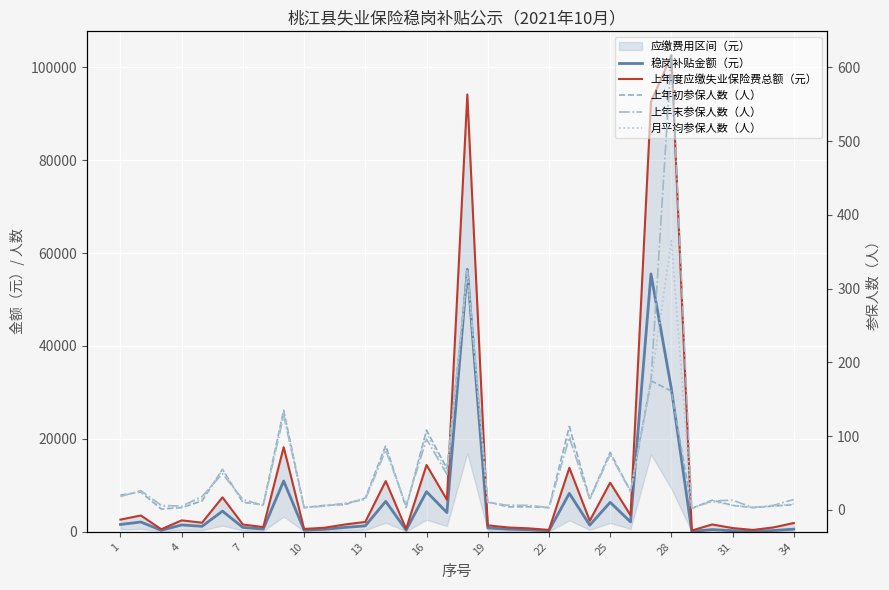

What is the maximum value shown in the chart?

102587.1